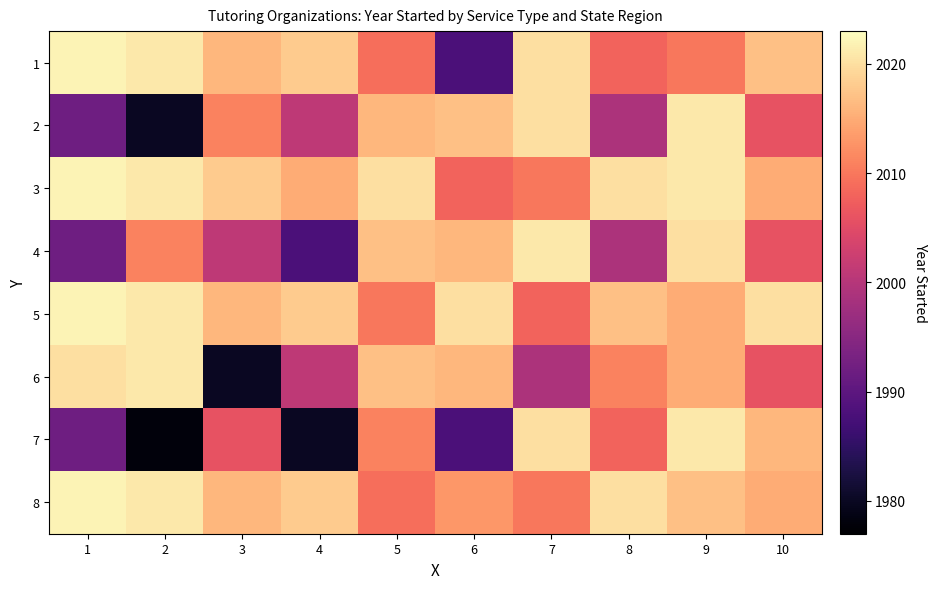

How many series are shown in this chart?

8